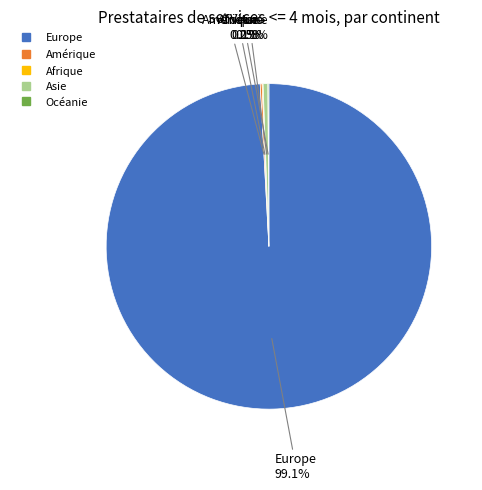

Is the sum of Asie and Europe greater than half?

Yes